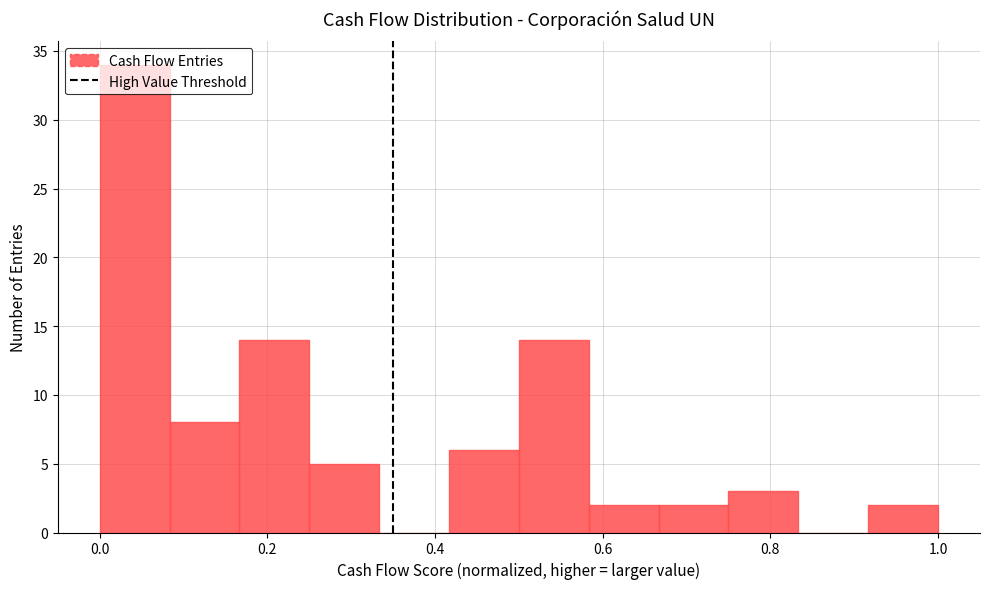

Reading left to right, transcribe this chart: for each bar, give the range it covers on the x-axis and its height. Neither the bar edges nor the heights are printed on the chart, so give them approximately, as read against the axes.

0.00 to 0.08: 34
0.08 to 0.16: 8
0.16 to 0.26: 14
0.26 to 0.34: 5
0.34 to 0.42: 0
0.42 to 0.50: 6
0.50 to 0.58: 14
0.58 to 0.66: 2
0.66 to 0.76: 2
0.76 to 0.84: 3
0.84 to 0.92: 0
0.92 to 1.00: 2